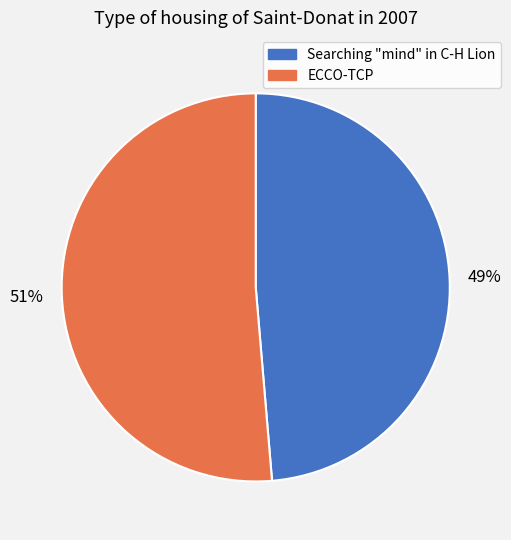

Which category accounts for the majority?

ECCO-TCP